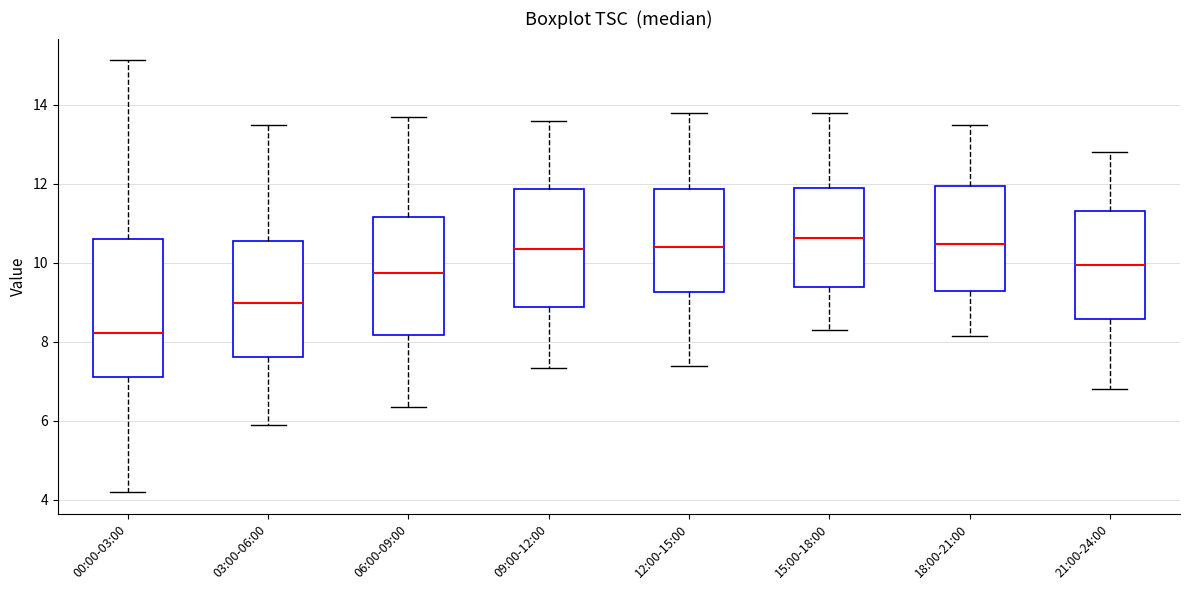

Comparing the boxes themselves (not the whiskers), which one is the tallest?

00:00-03:00